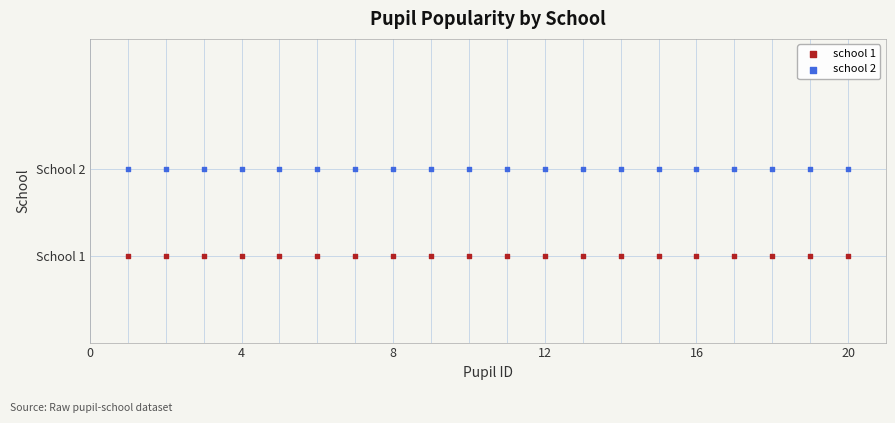

Which series contains the lowest Y value?

school 1